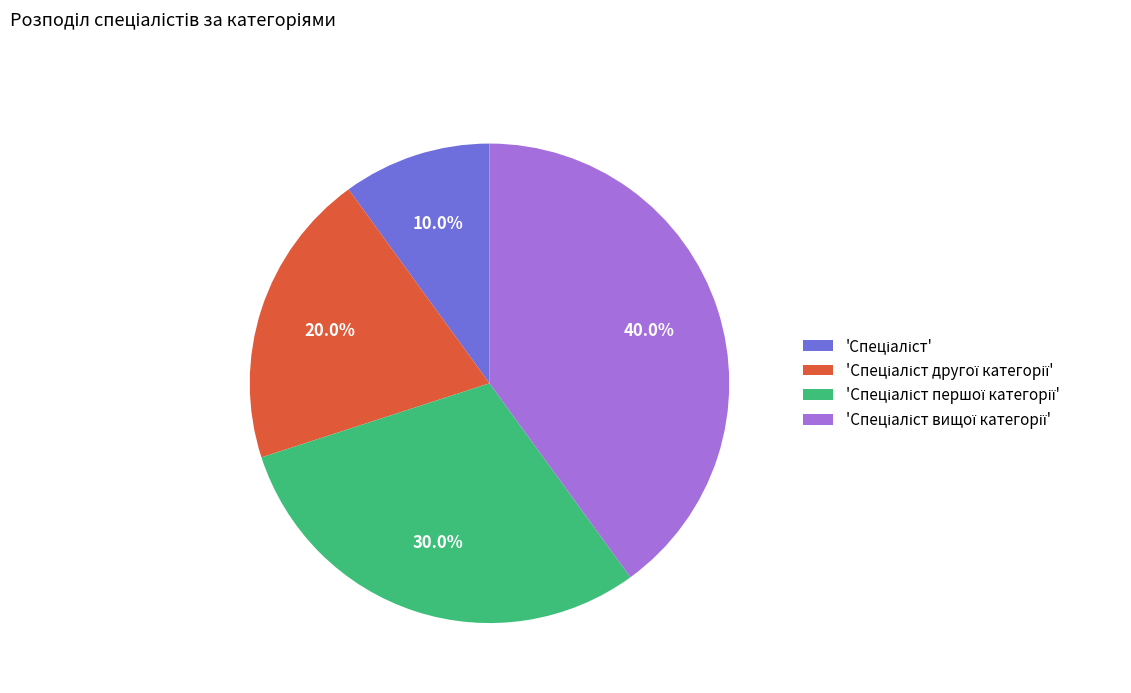

Is there any slice that represents more than half of the pie?

No